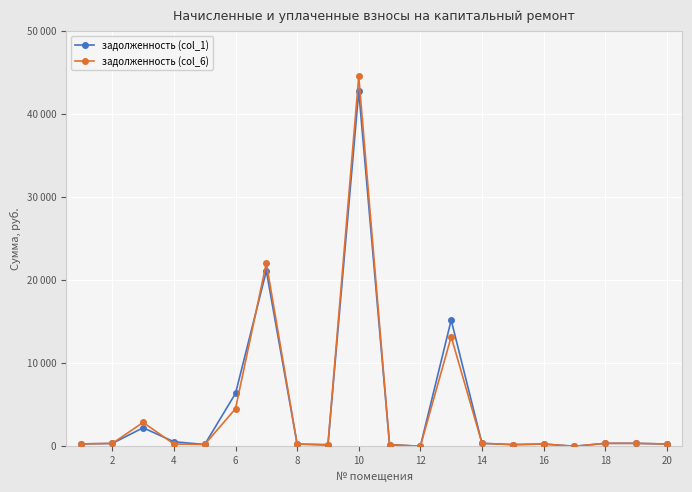

Does the chart have visible grid lines?

Yes